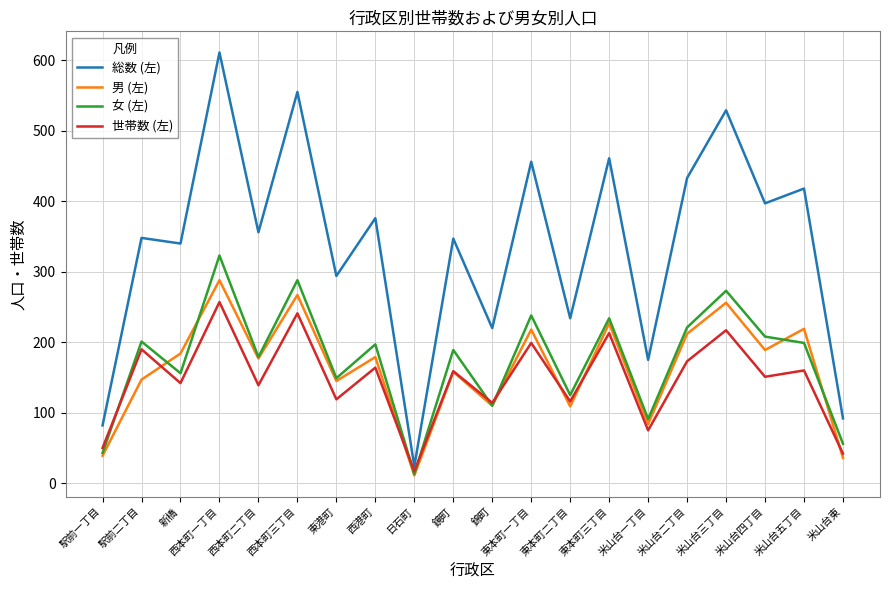

Which series has the largest range (max minus min)?

総数 (左)